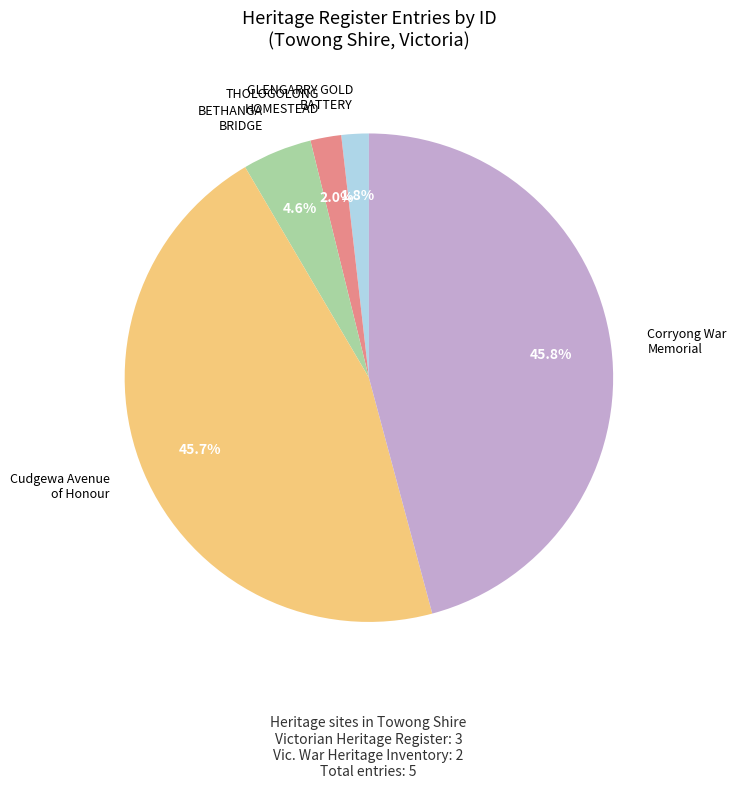

Is there any slice that represents more than half of the pie?

No